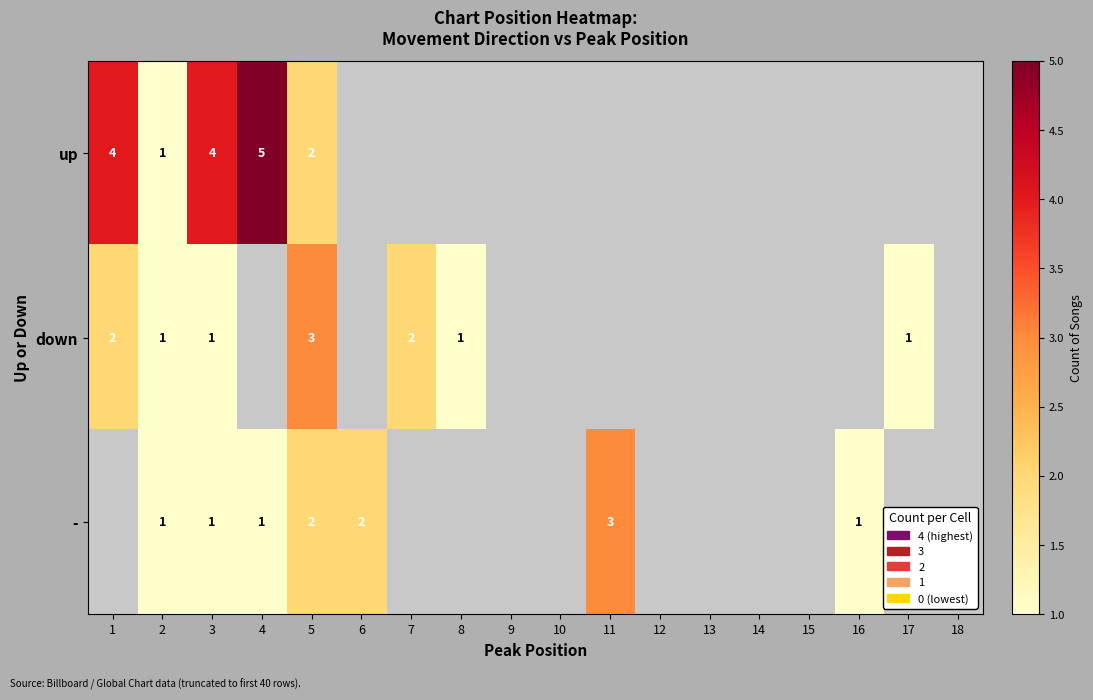

The down series shows 2 at 1. True or false?

True